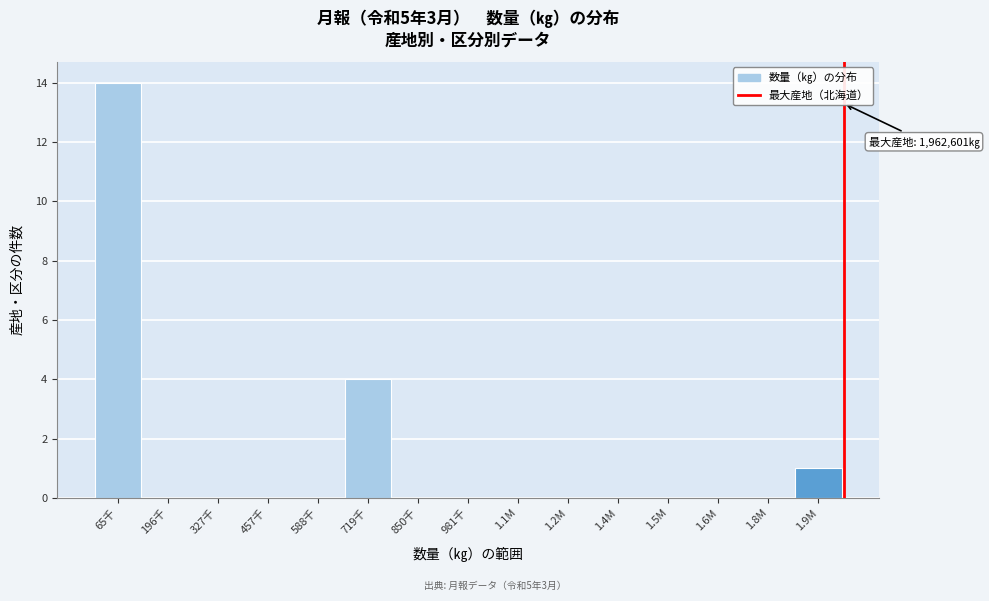

Reading right to left, transcribe all the data shown in this chart.

1.9M=1	1.8M=0	1.6M=0	1.5M=0	1.4M=0	1.2M=0	1.1M=0	981千=0	850千=0	719千=4	588千=0	457千=0	327千=0	196千=0	65千=14